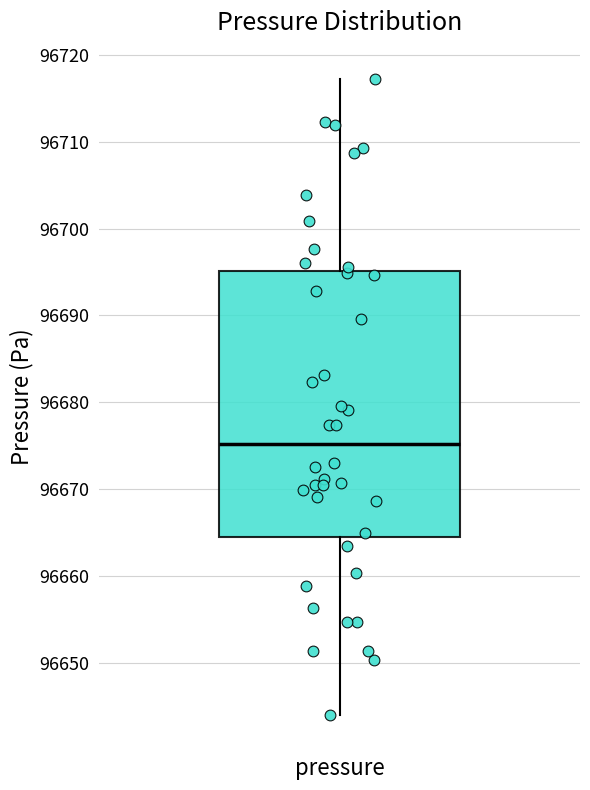

Transcribe this box plot: give where the median line is, the range the box spans, and where the two whiskers end, as read against the y-axis. The values are not printed on the chart, so give them approximately, as read against the axis.

median 96675, box 96665 to 96695, whiskers 96644 to 96717